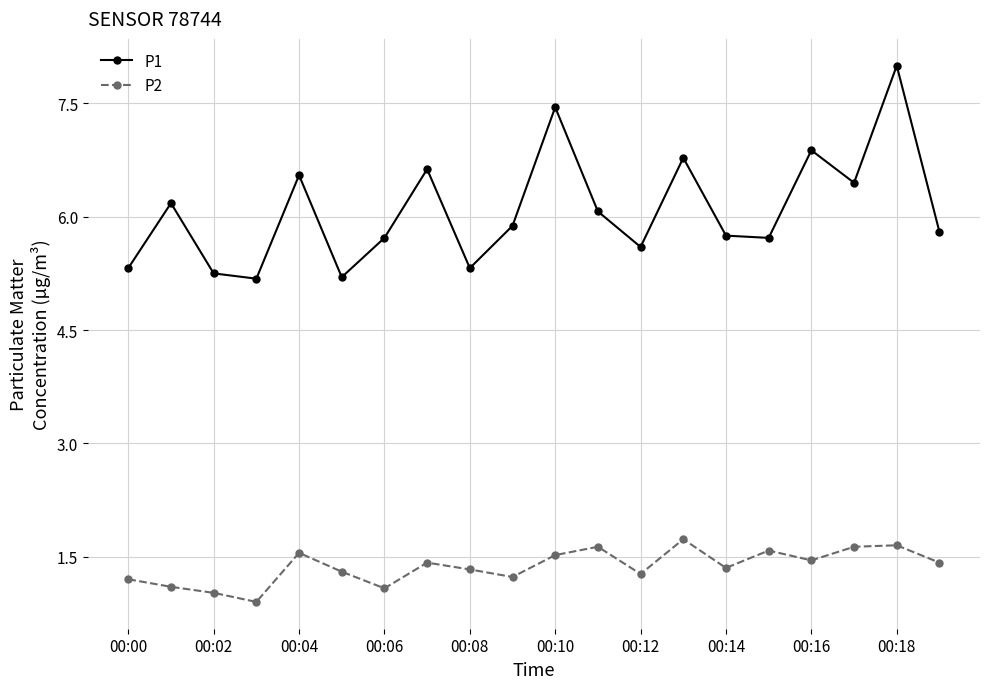

Which series has the largest total across all categories?

P1